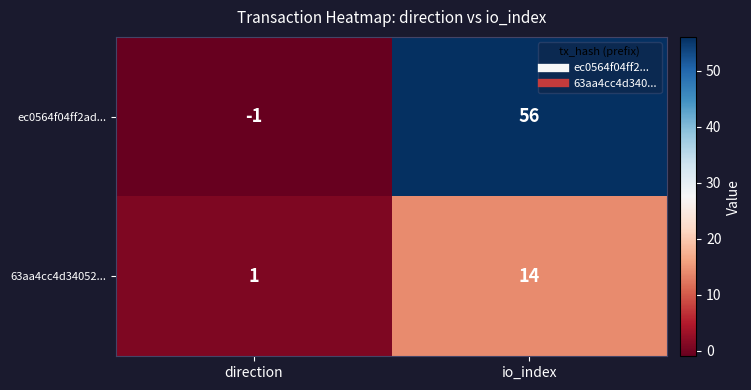

What is the difference between the highest and lowest values at direction?

2